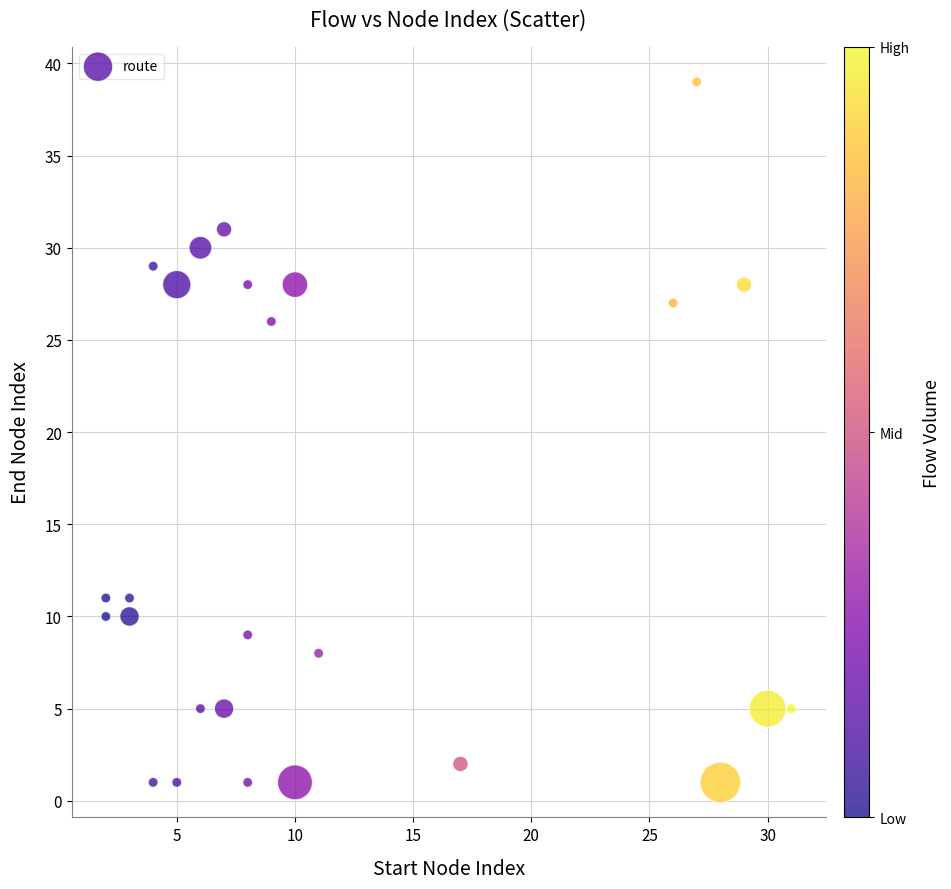

What Y value in the scatter plot is closest to 20?

26